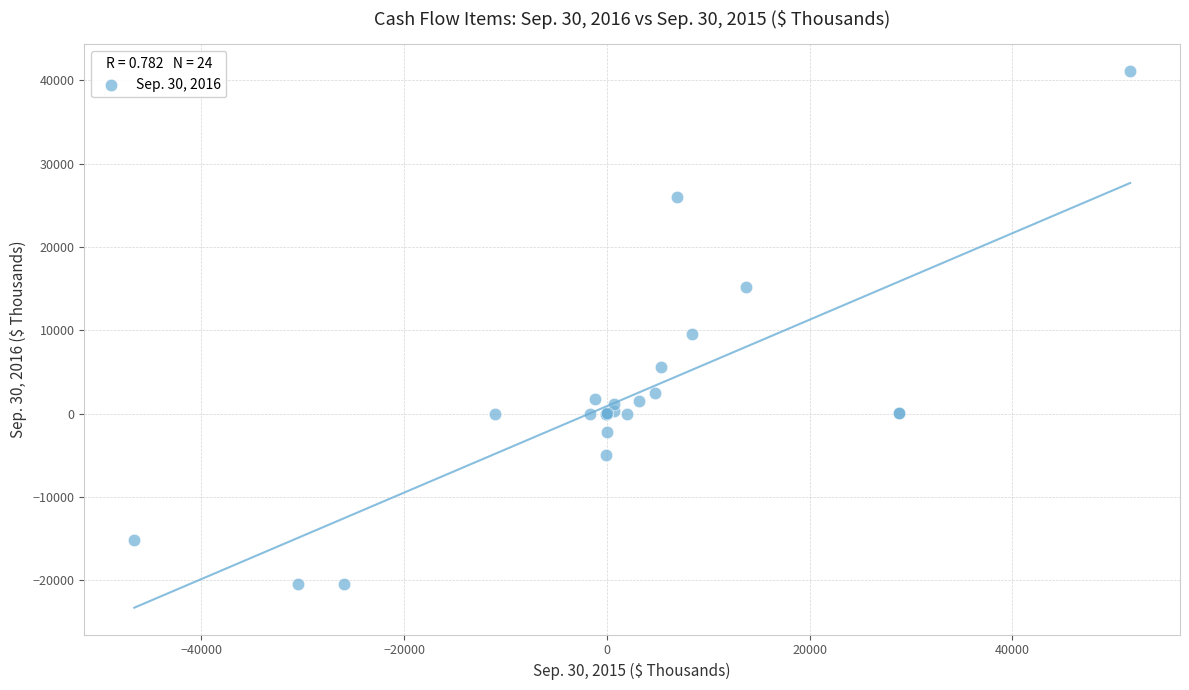

What Y value in the scatter plot is closest to 10307?

9589